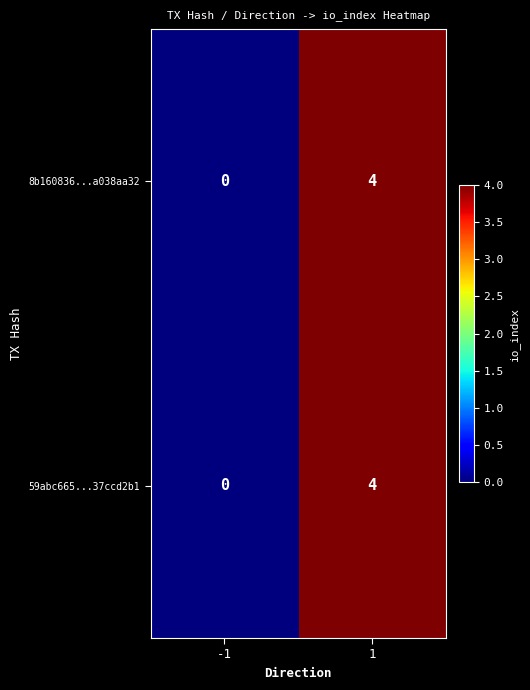

Is it true that 8b160836...a038aa32 equals 2 at -1?

False